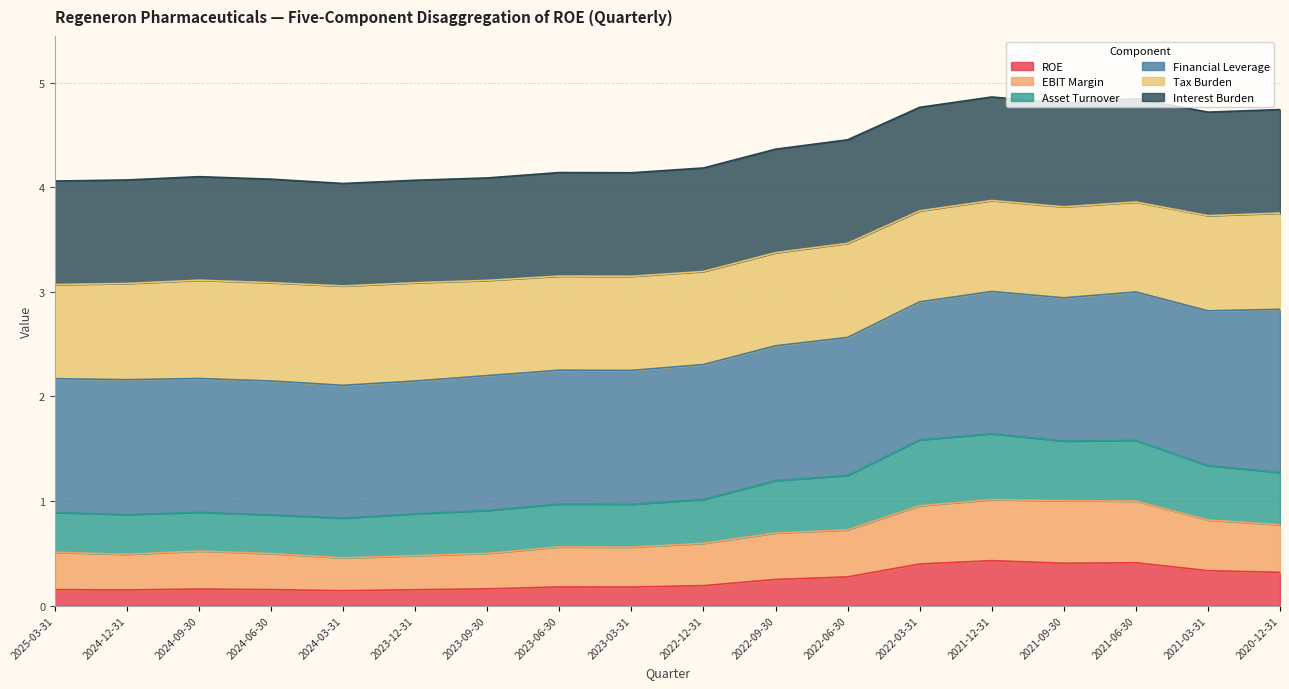

Which category has the highest value across all series?

2021-12-31